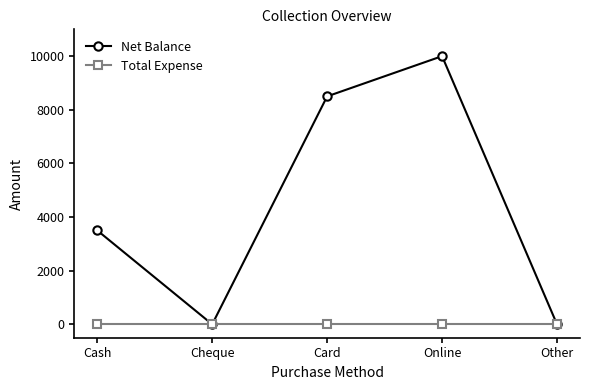

Reading left to right, what are all the values shown in this chart?

Net Balance: Cash=3501	Cheque=0	Card=8500	Online=10000	Other=0
Total Expense: Cash=0	Cheque=0	Card=0	Online=0	Other=0